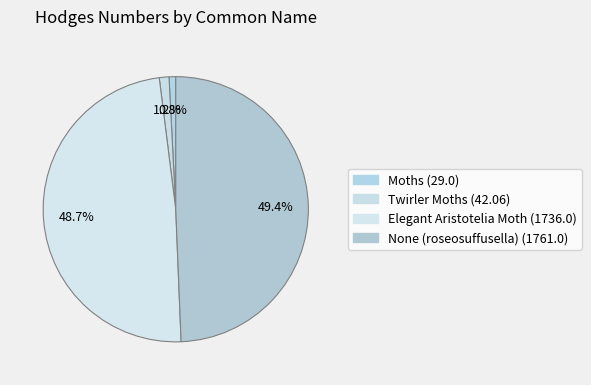

To the nearest percent, what is the difference between the None (roseosuffusella) and Elegant Aristotelia Moth slice percentages?

1%